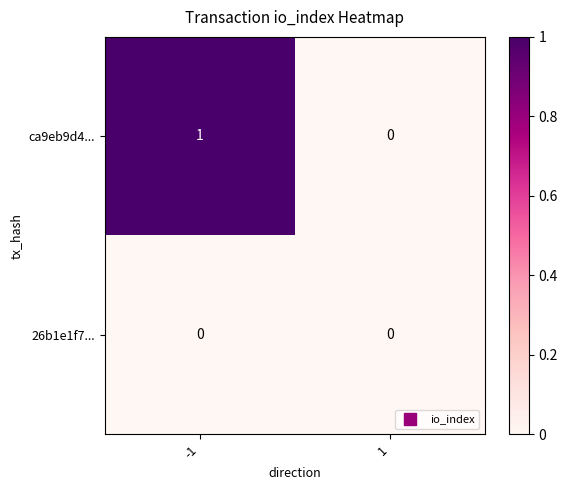

Which series has the largest total across all categories?

ca9eb9d4...